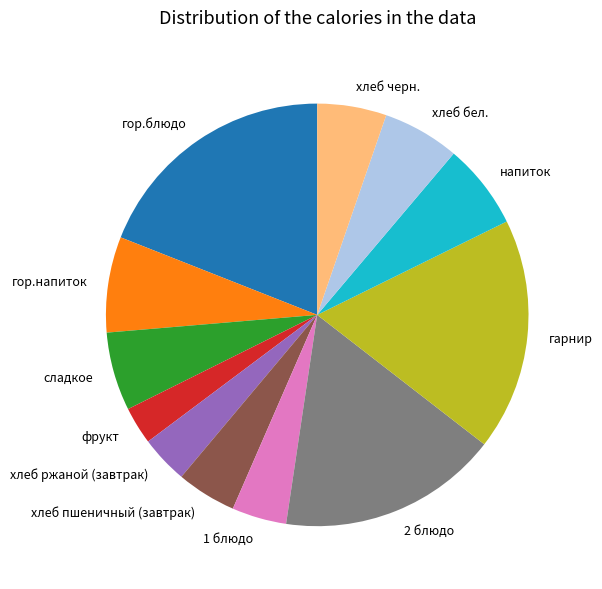

Count the number of slices in the pie.

12